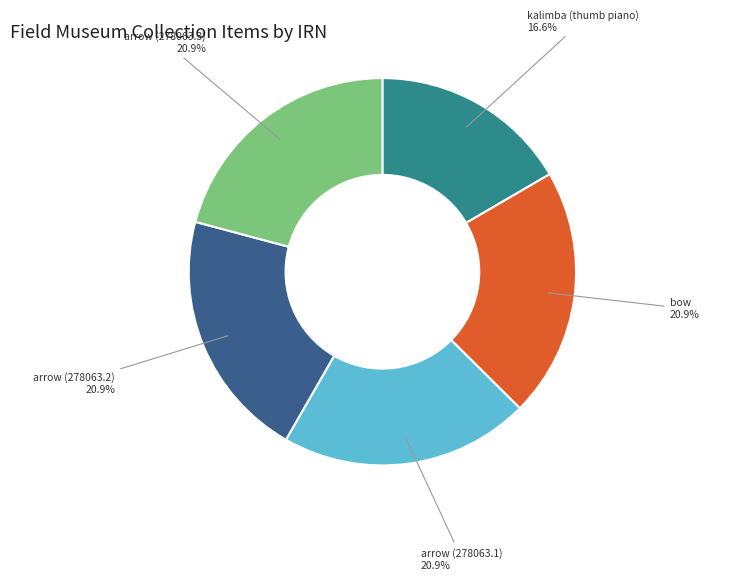

Approximately how many times larger is the value at arrow (278063.3) compared to bow?

1.0